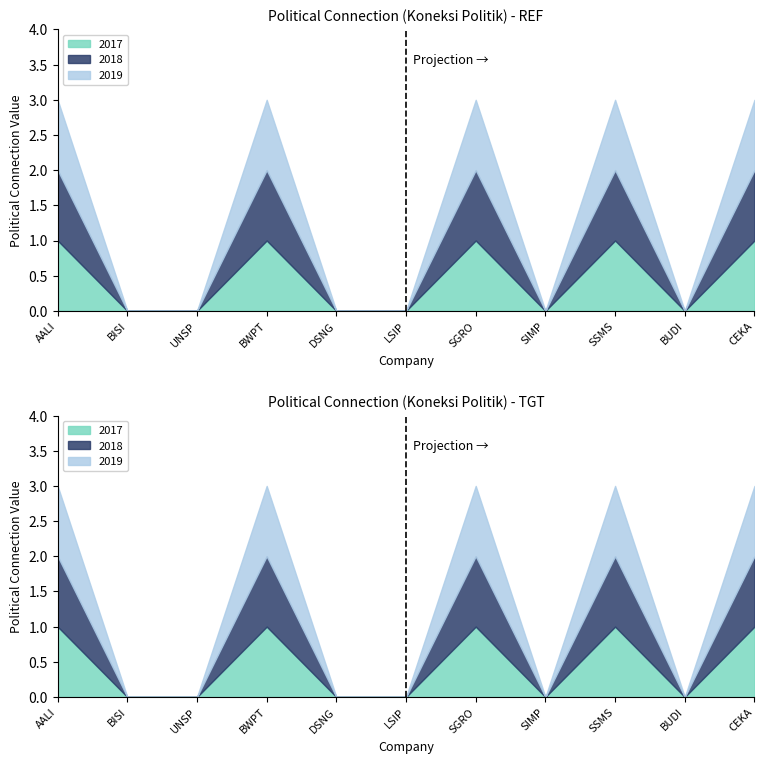

Which series has the widest spread of values?

2017